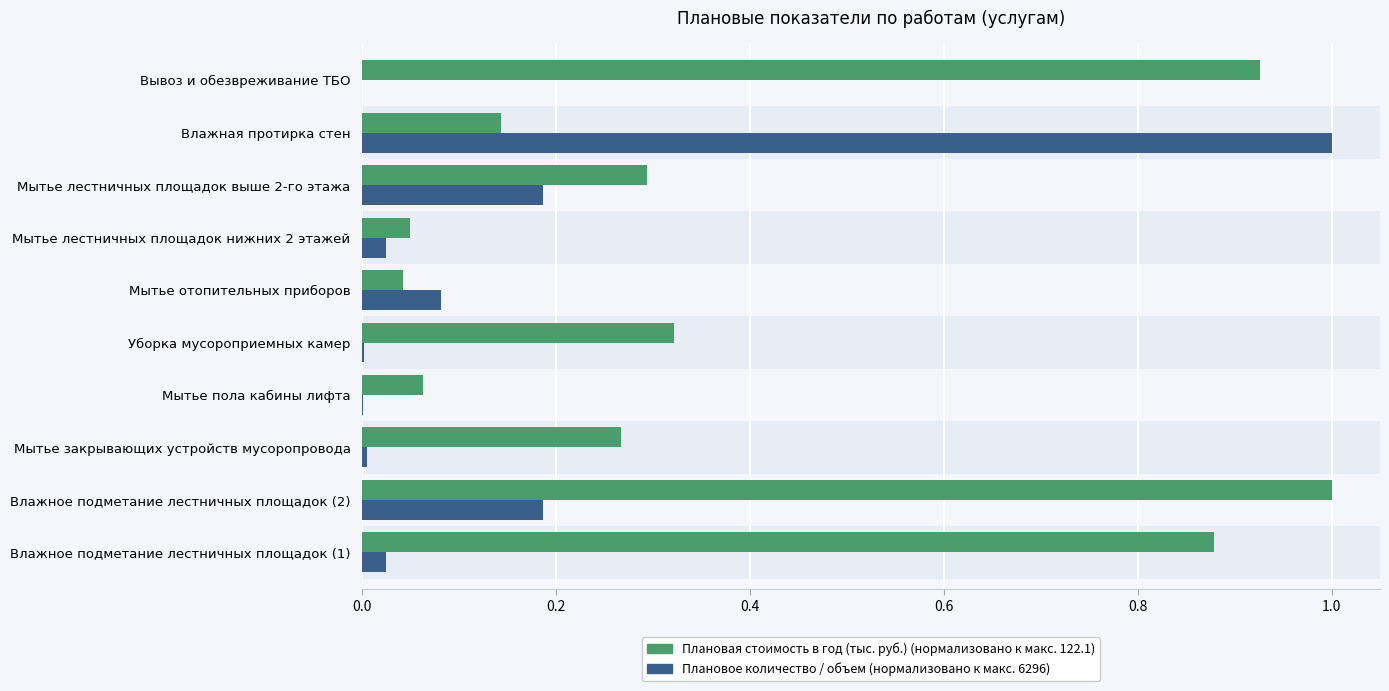

What is the total value across all series at Влажное подметание лестничных площадок (1)?

0.9